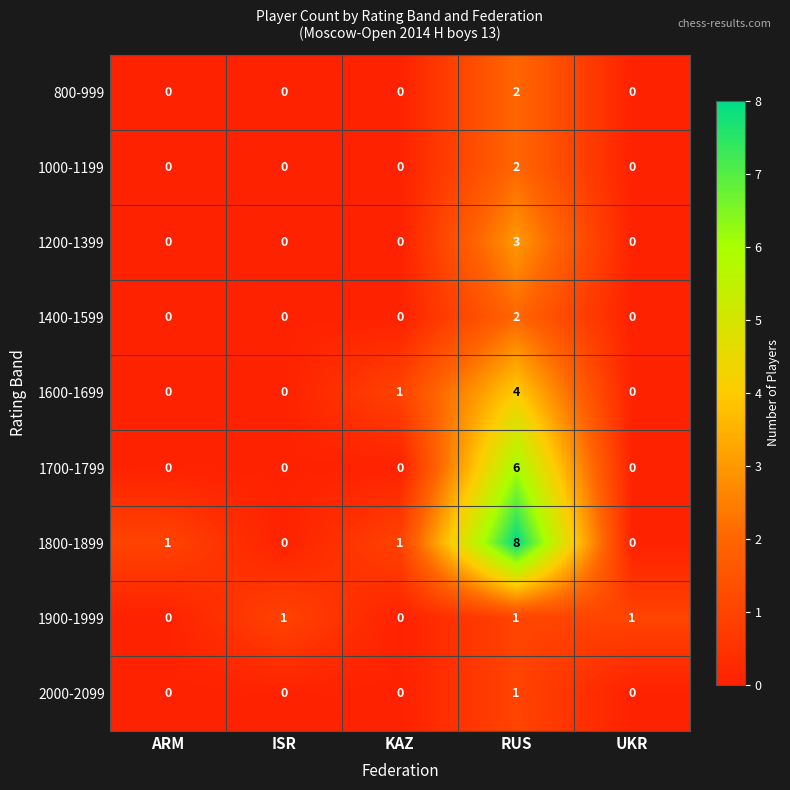

What is the greatest value displayed?

8